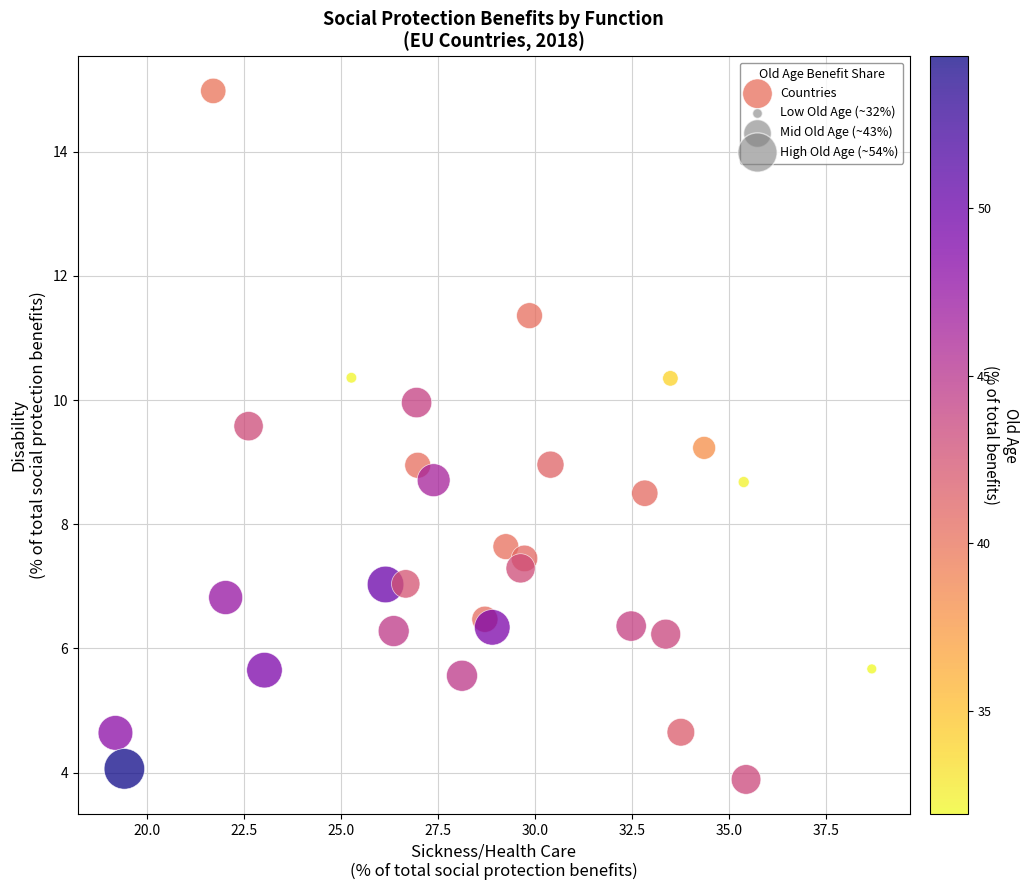

What is the range of X values (max minus min)?

19.5